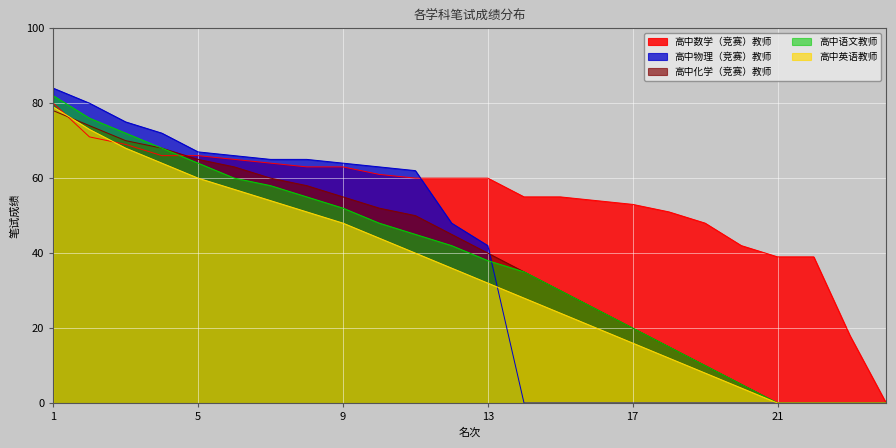

After their last crossing, which series has the higher values: 高中数学（竞赛）教师 or 高中物理（竞赛）教师?

高中数学（竞赛）教师